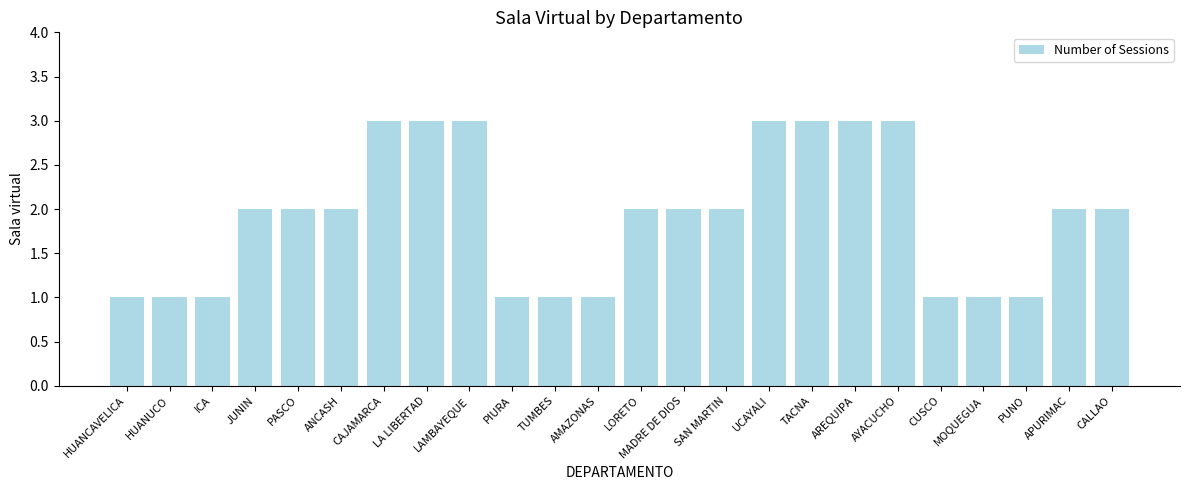

The value at TACNA is 4. True or false?

False